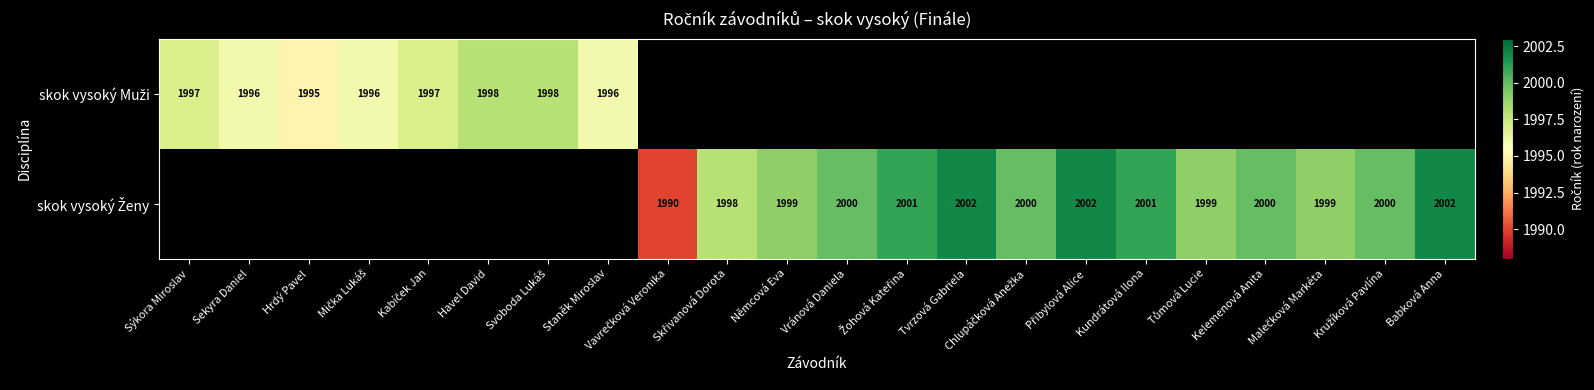

What is the lowest value of the skok vysoký Muži series?

1995.0